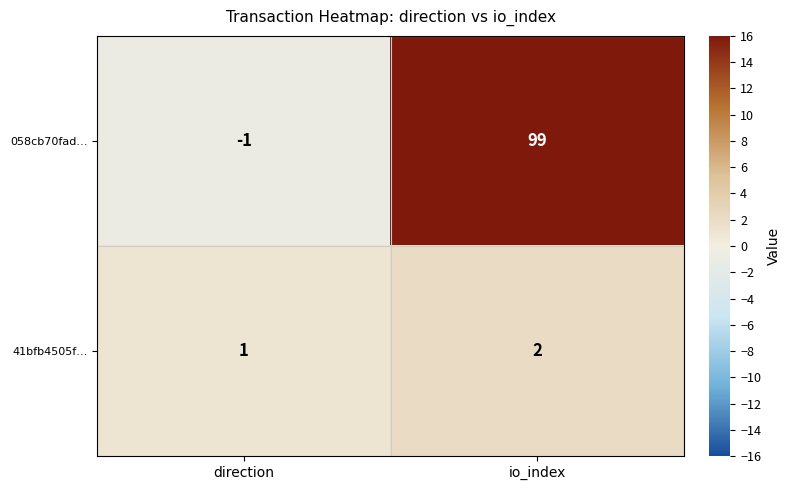

Which series has the largest total across all categories?

058cb70fad…